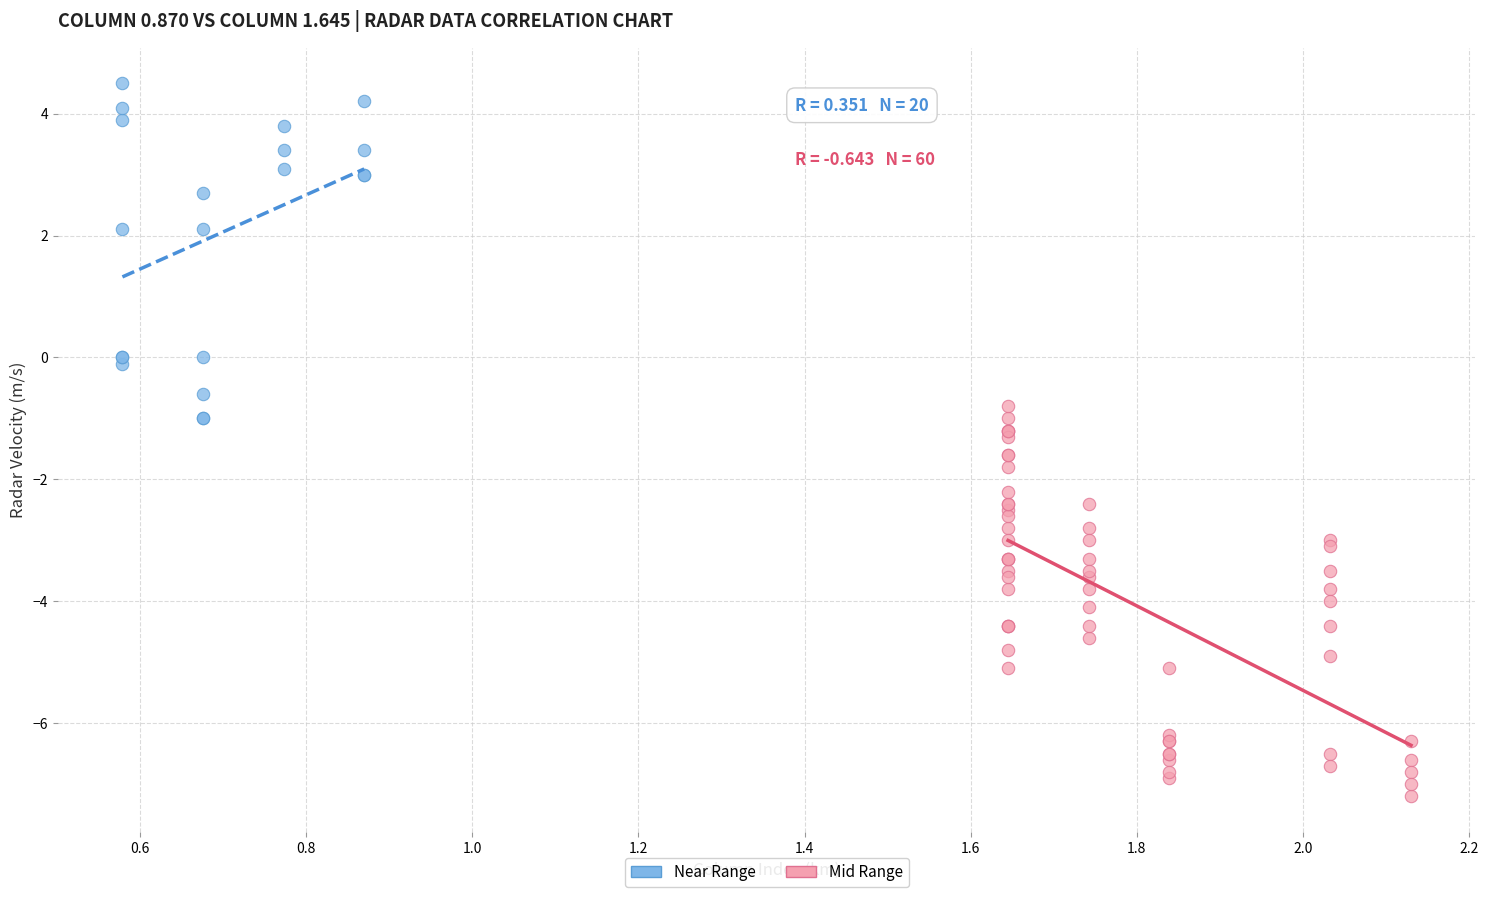

Which series has the largest Y range (max minus min)?

Mid Range